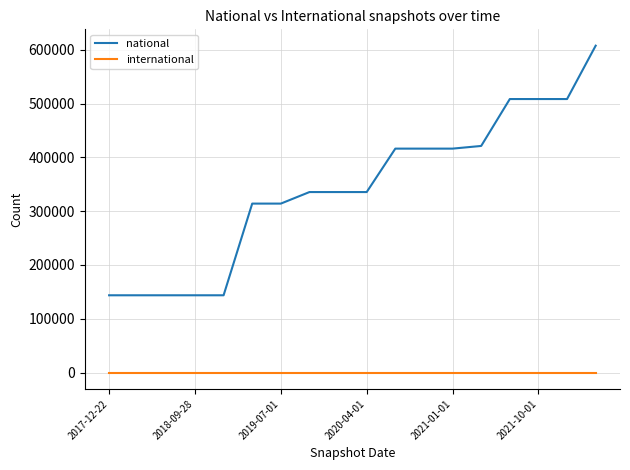

Rank the series by their average value, from lowest to highest.

international, national